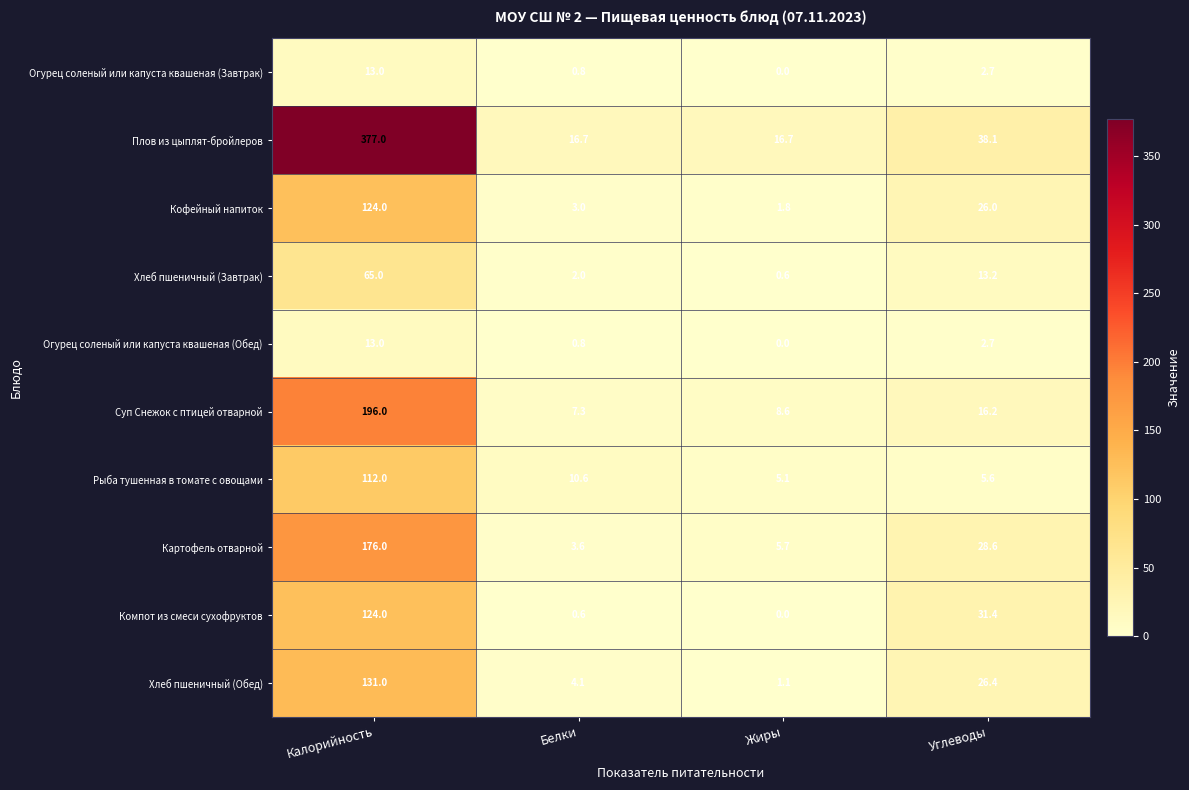

Which series changed the most between Калорийность and Белки?

Плов из цыплят-бройлеров